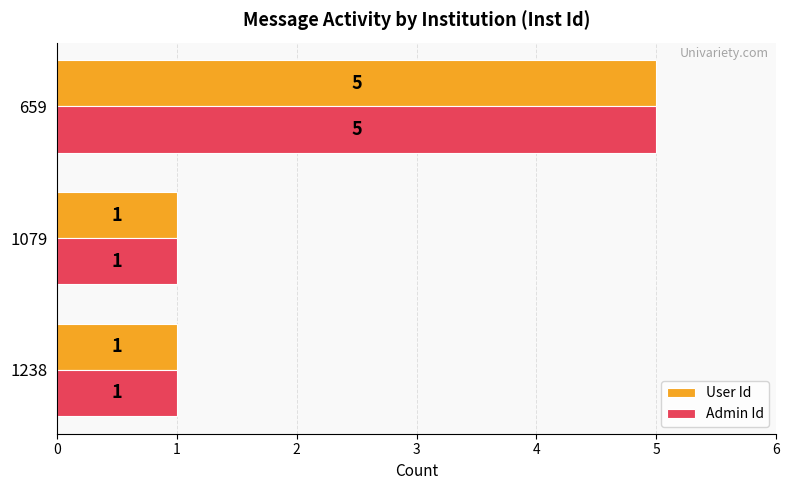

The Admin Id series shows 7 at 659. True or false?

False